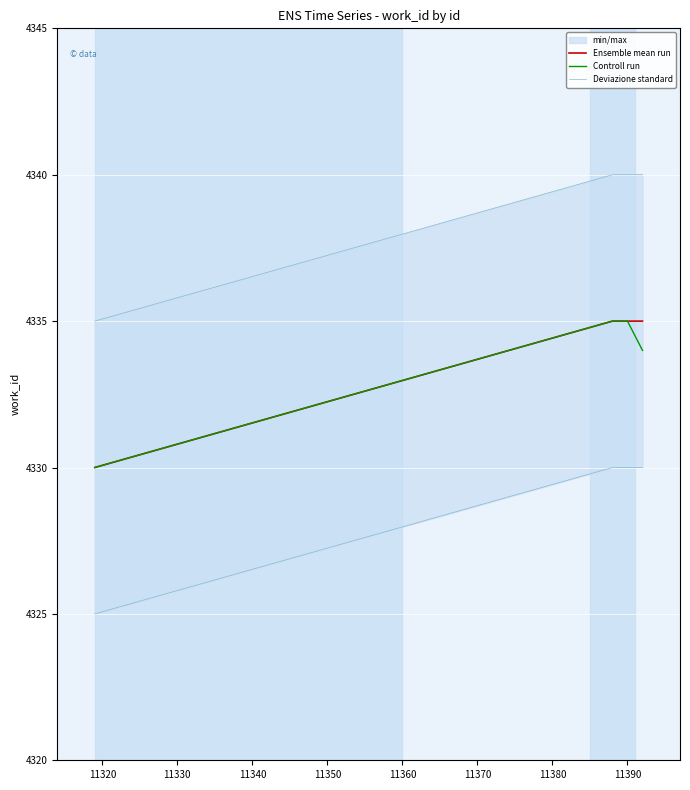

What is the maximum value for Ensemble mean run?

4335